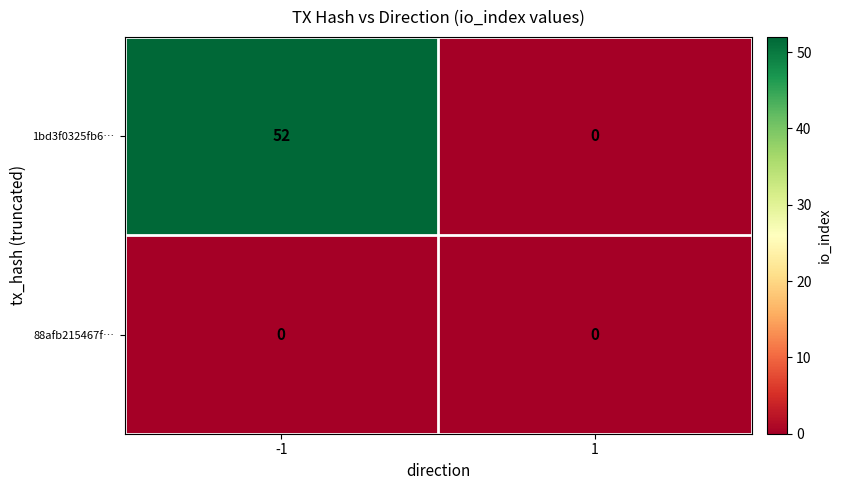

What is the total value across all series at -1?

52